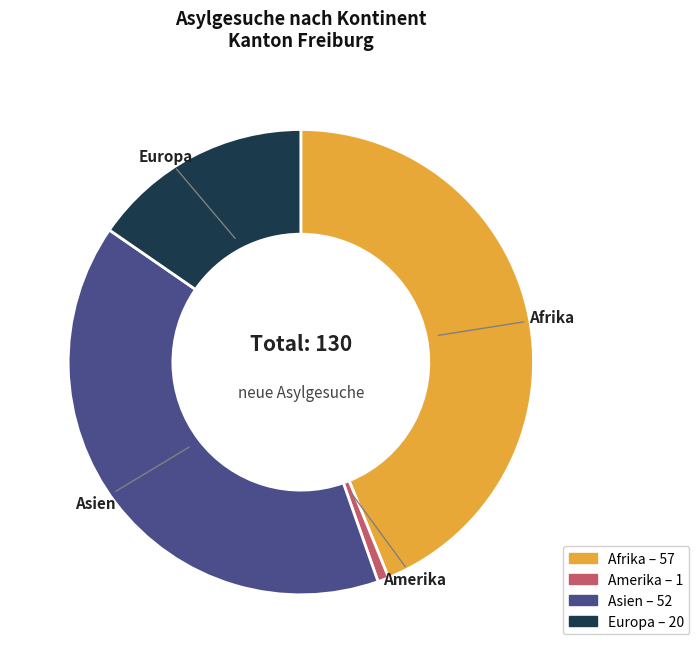

Is there any slice that represents more than half of the pie?

No